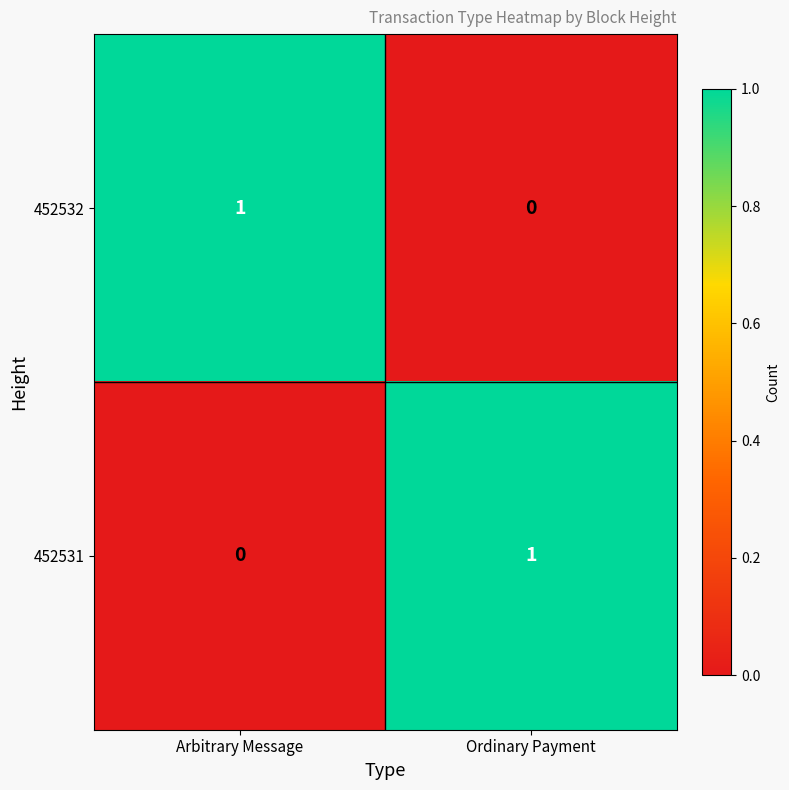

The value of 452532 at Arbitrary Message is 2. True or false?

False